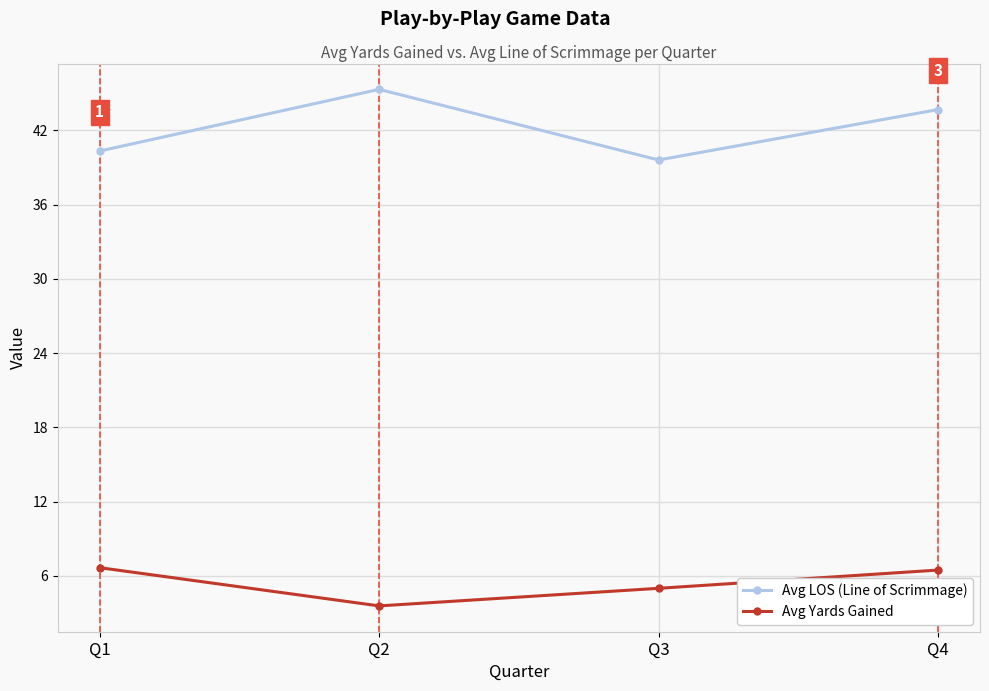

What is the value of the Avg Yards Gained point at the 2nd from the left?

3.6